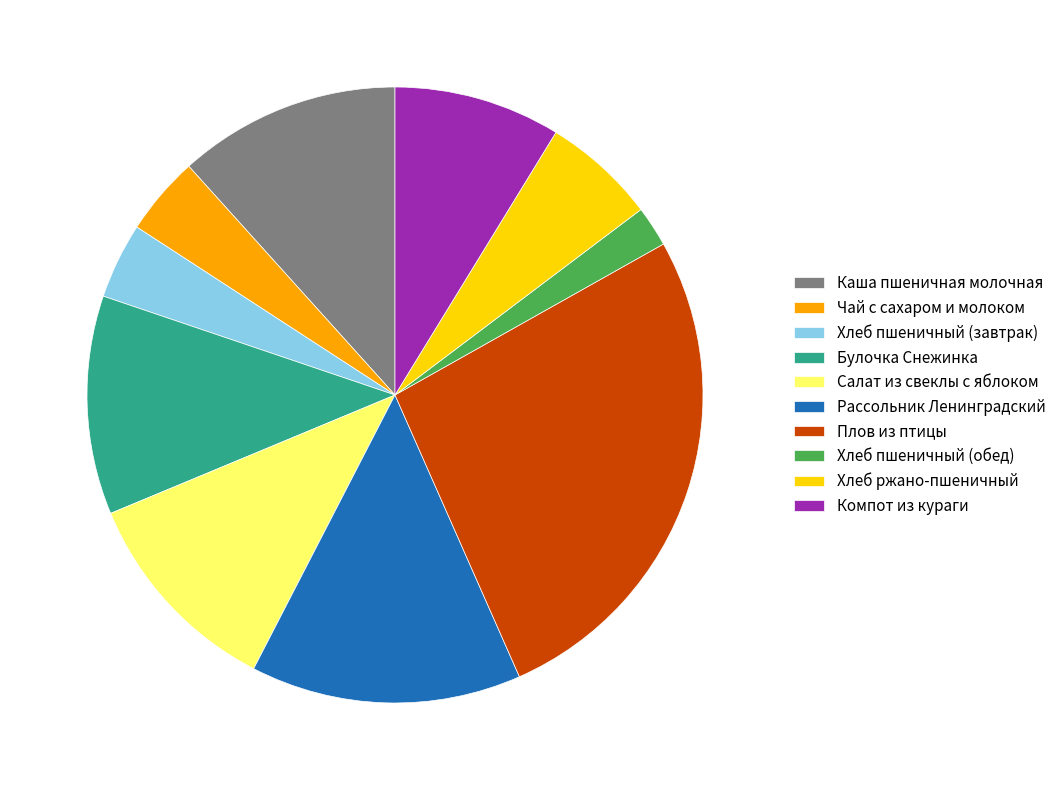

Combined, do Хлеб пшеничный (завтрак) and Рассольник Ленинградский account for over 50%?

No